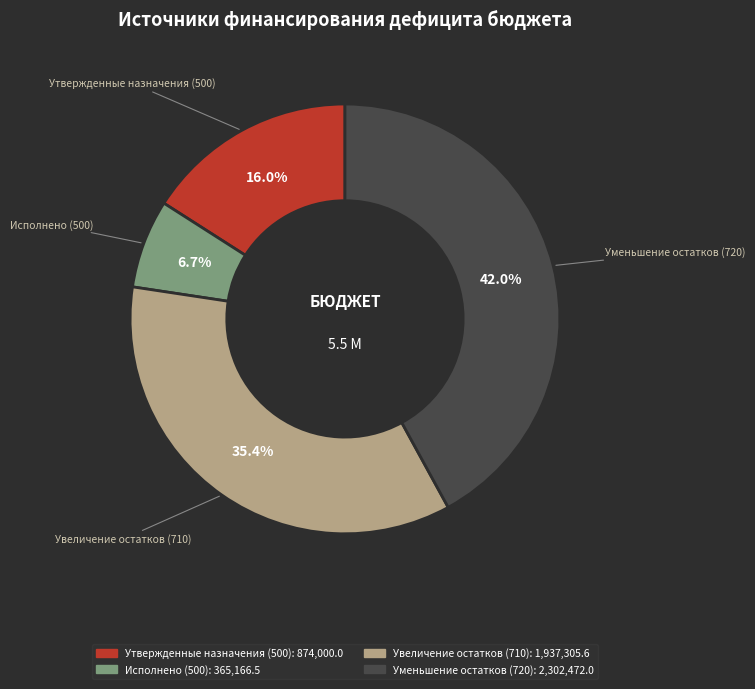

How many segments does this pie chart have?

4